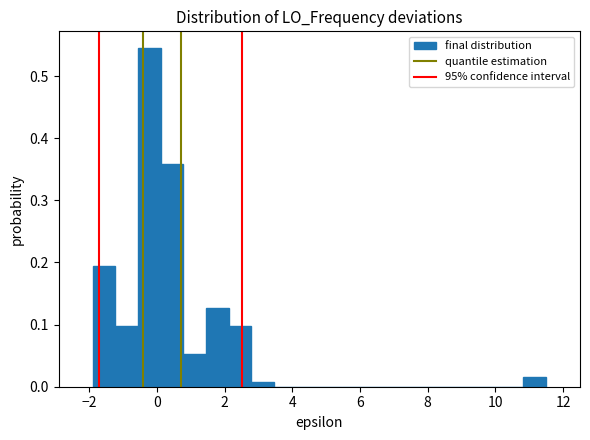

Read against the x-axis, roughly where is the centre of the tallest bar?

-0.2